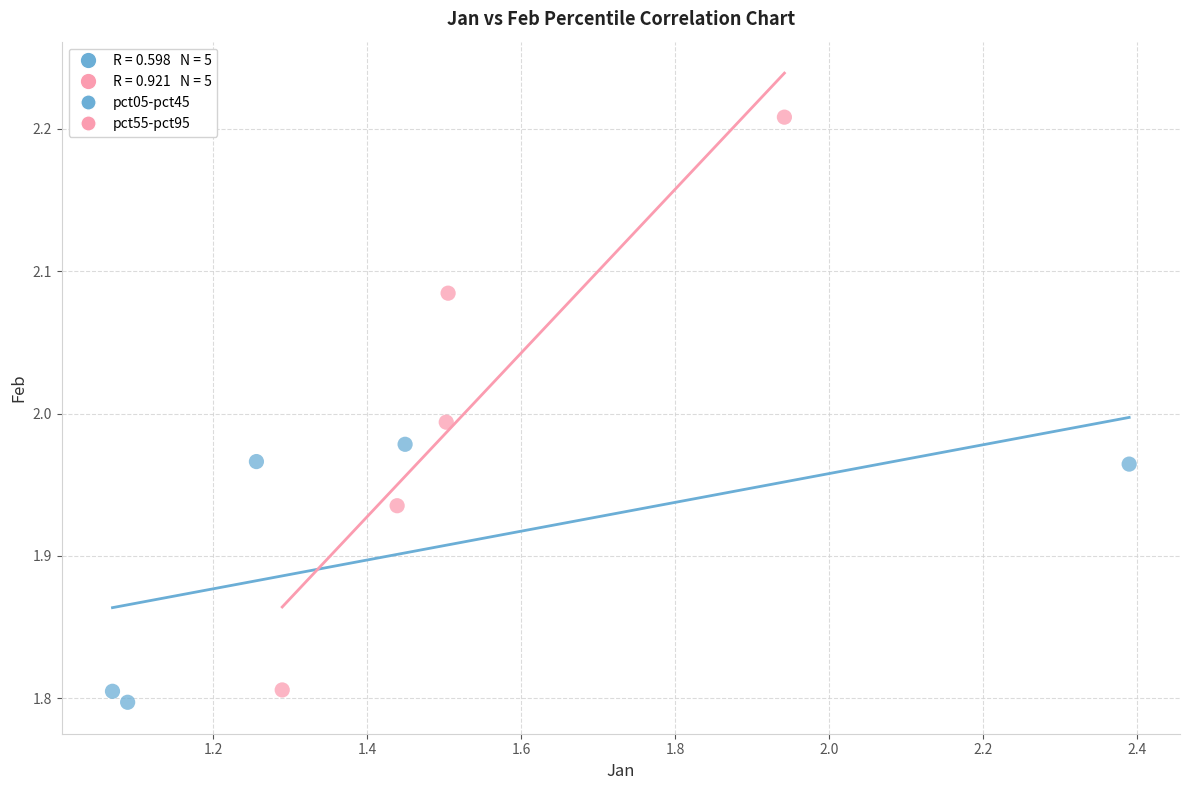

Which series reaches the minimum Y coordinate?

pct05-pct45